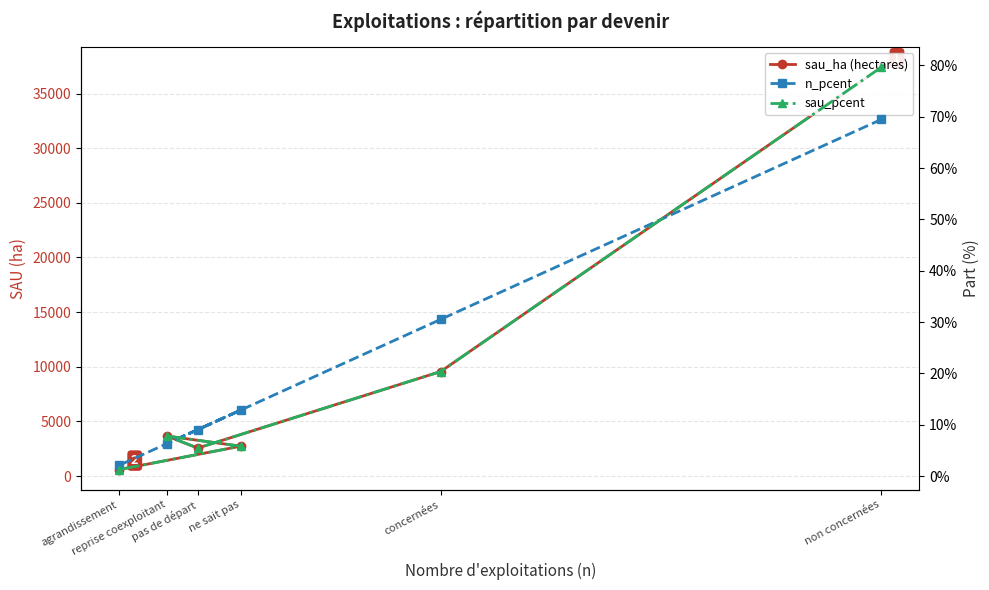

Which series has the largest range (max minus min)?

sau_ha (hectares)